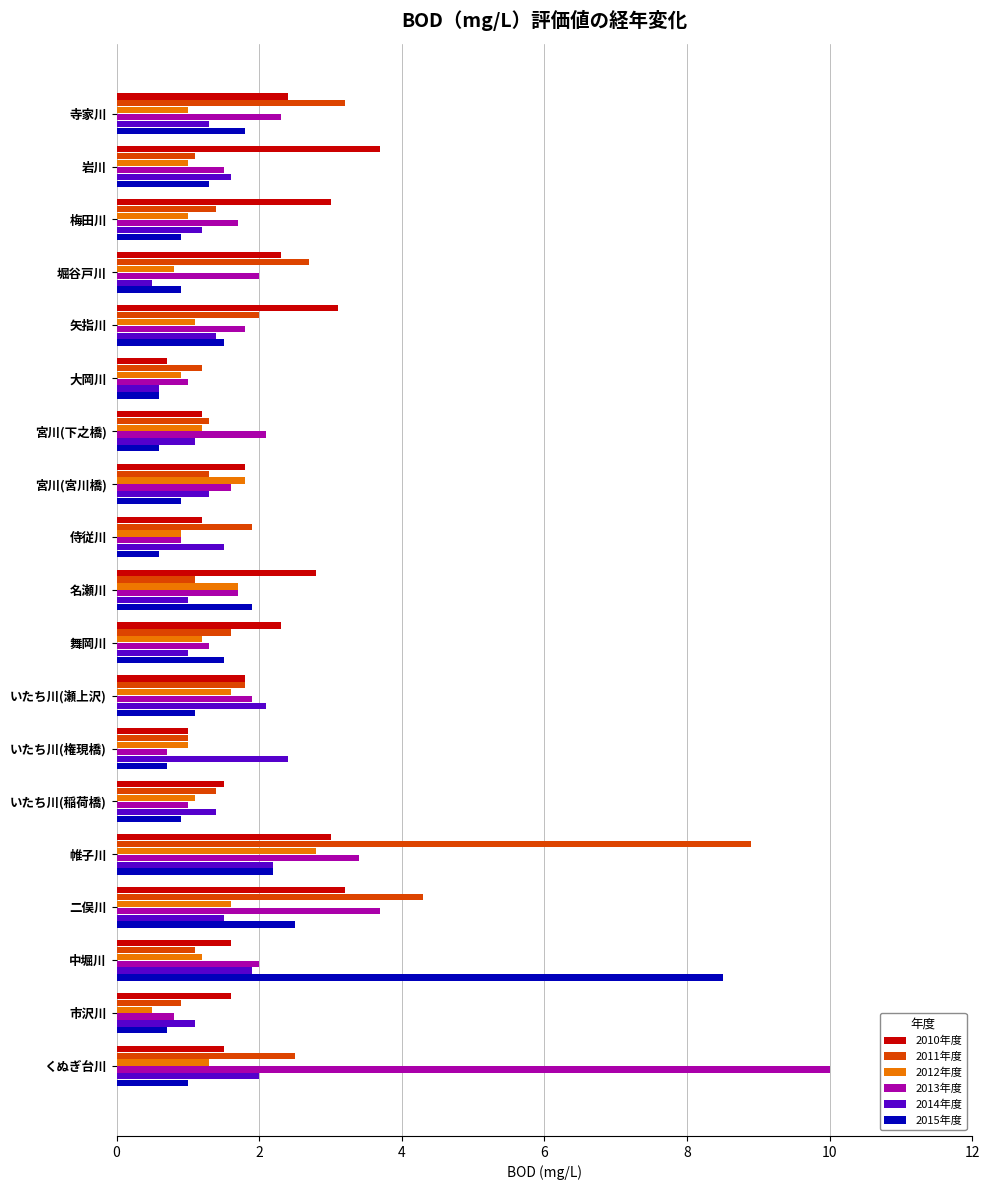

At how many categories does at least one series exceed 0?

19